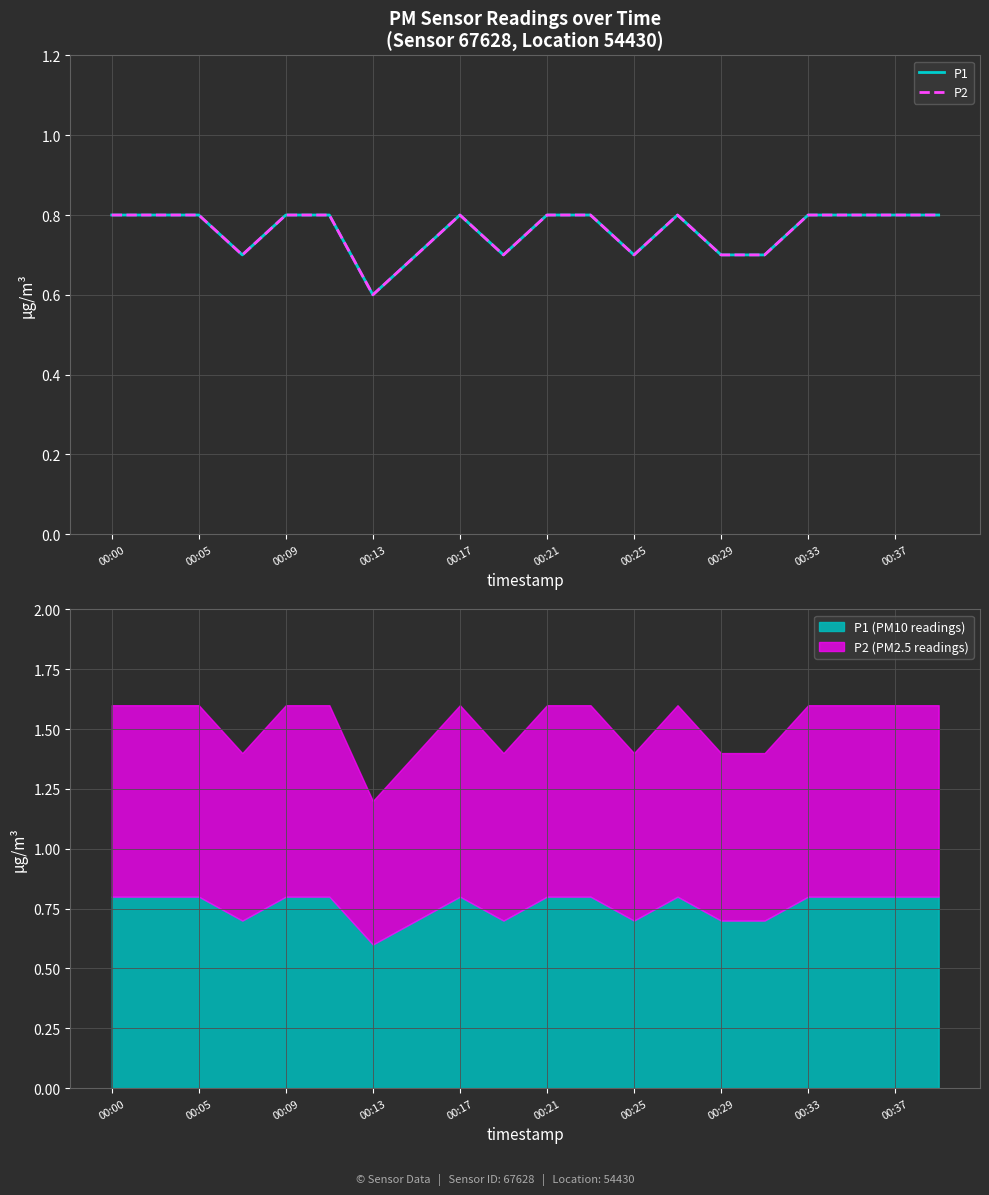

Which series has the largest range (max minus min)?

P1